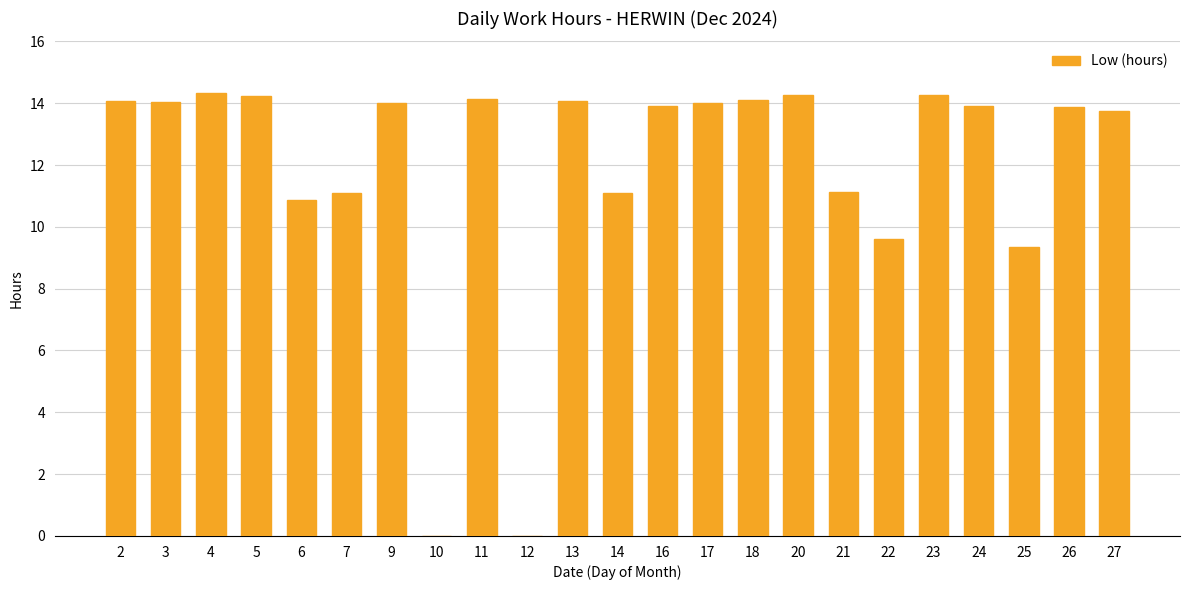

Which has a higher value, 27 or 13?

13